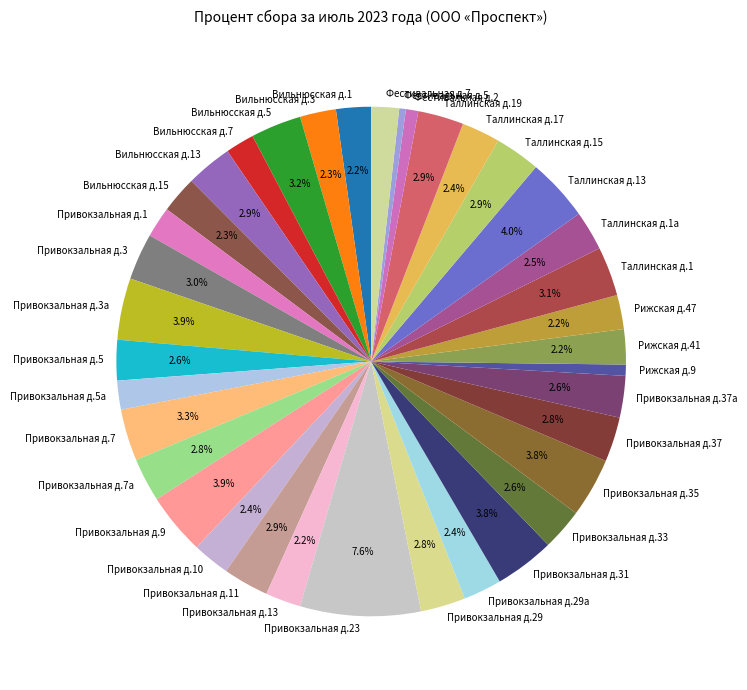

How many segments does this pie chart have?

37